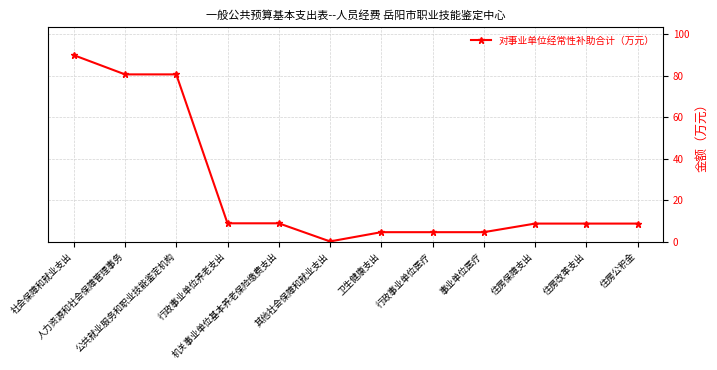

What is the label of the 1st point from the left?

社会保障和就业支出